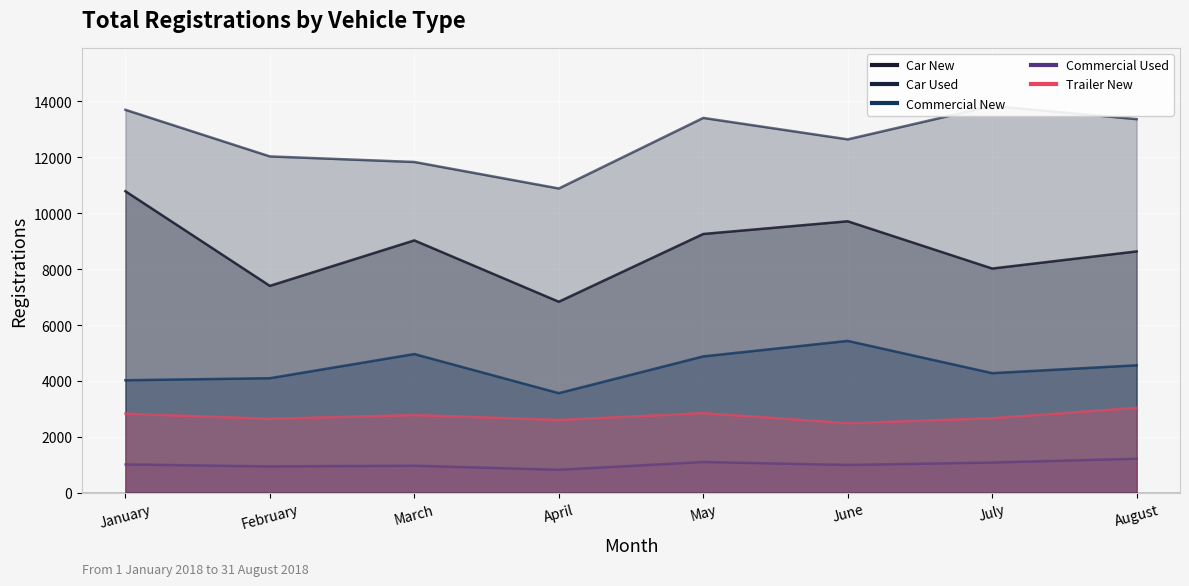

What is the difference between the maximum and second lowest values in the Commercial New series?

1407